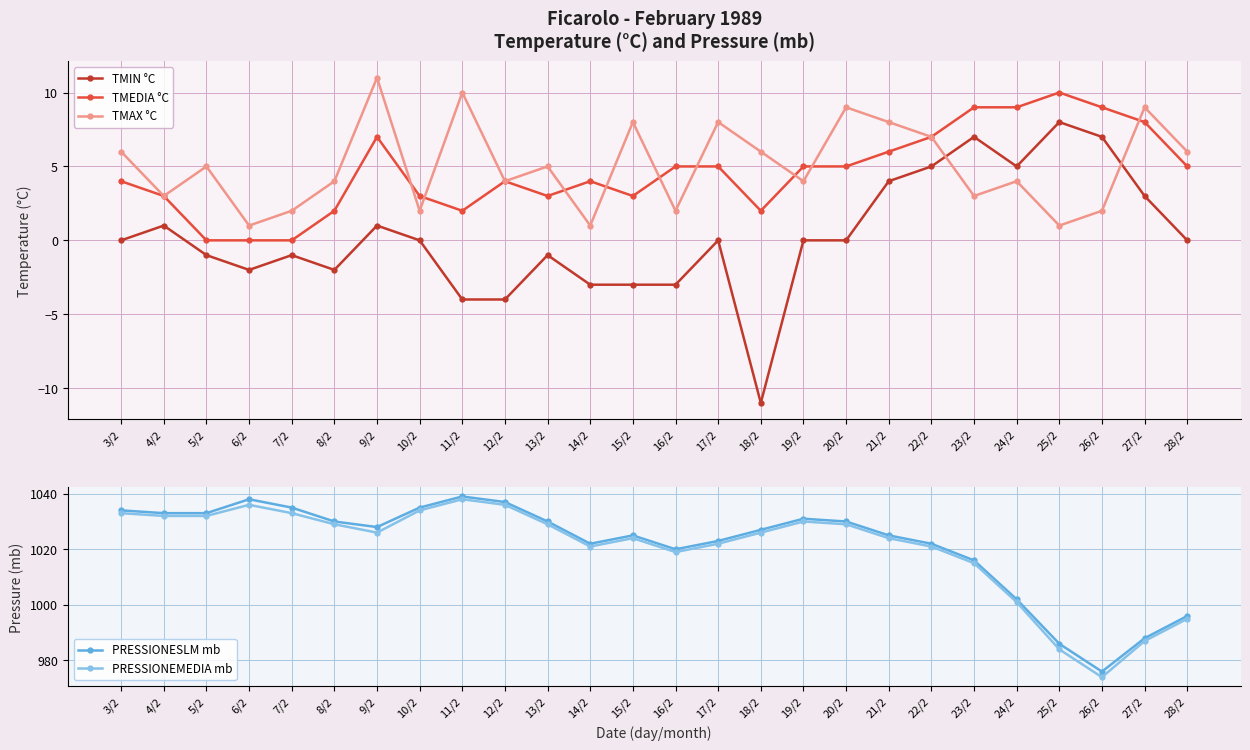

The value of PRESSIONEMEDIA mb at 5/2 is 611. True or false?

False